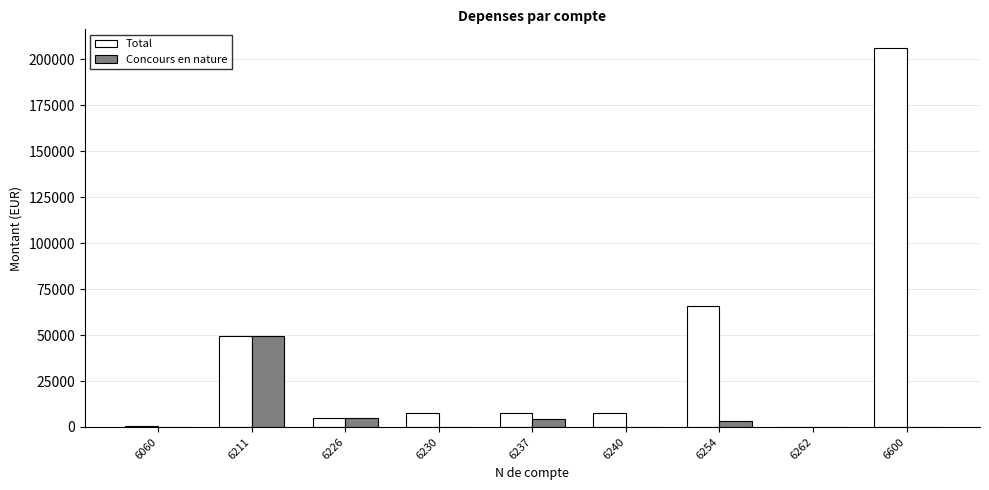

Which category has the highest value in the Concours en nature series?

6211